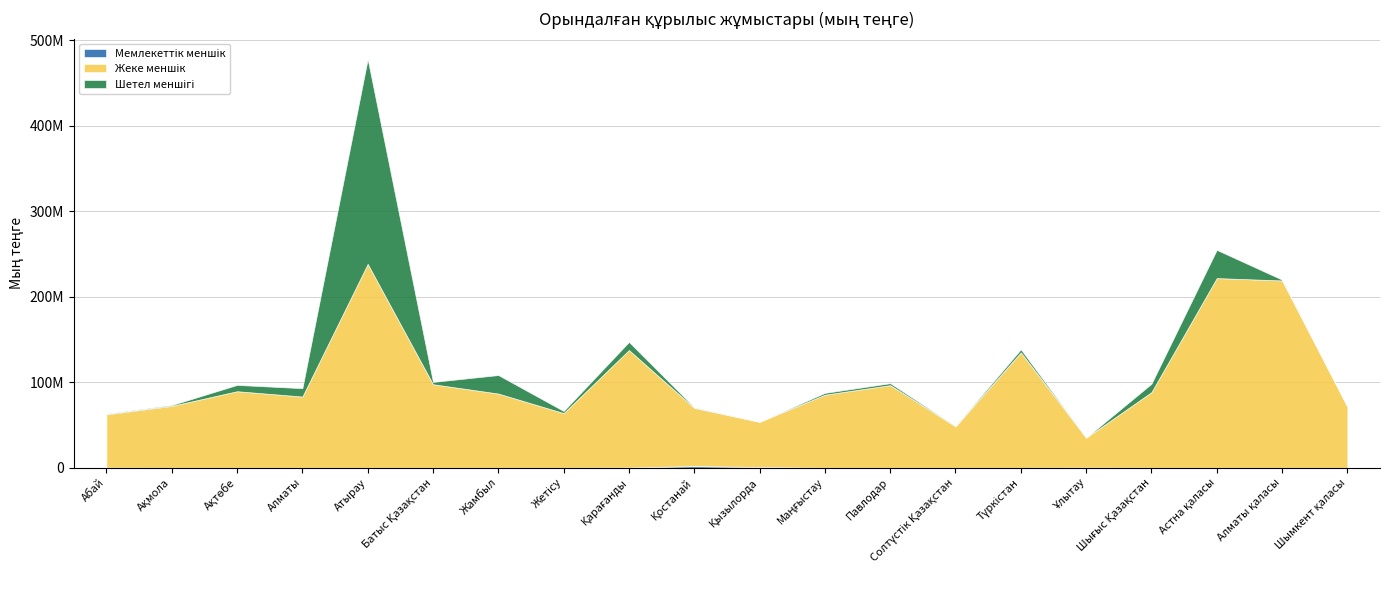

Between which two adjacent categories do Шетел меншігі and Жеке меншік first intersect?

Алматы and Атырау